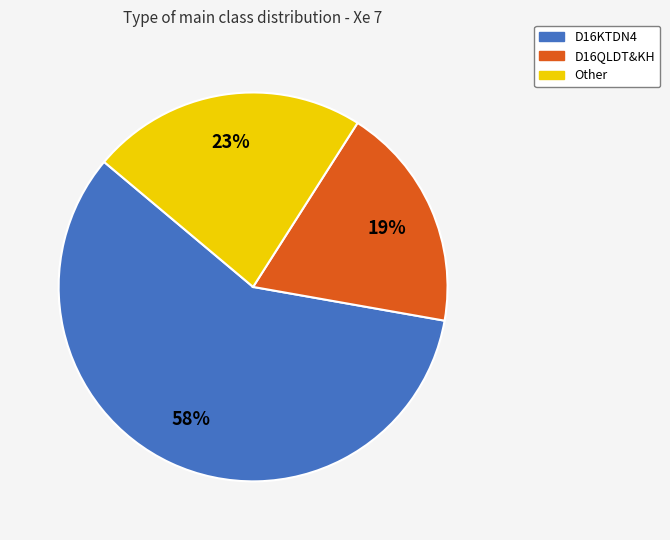

To the nearest percent, what percentage of the pie is Other?

23%